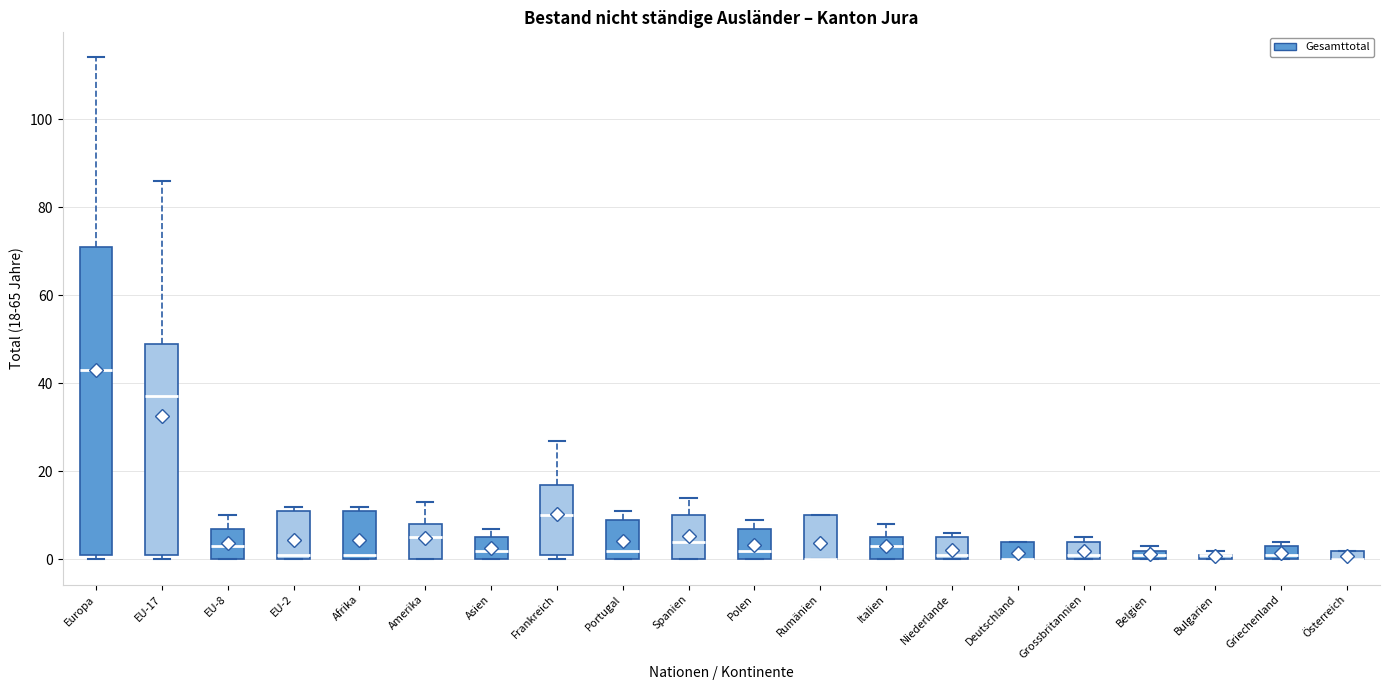

Where does the upper whisker of the box for Frankreich end on the y-axis? The values are not printed on the chart, so give them approximately, as read against the axis.

28